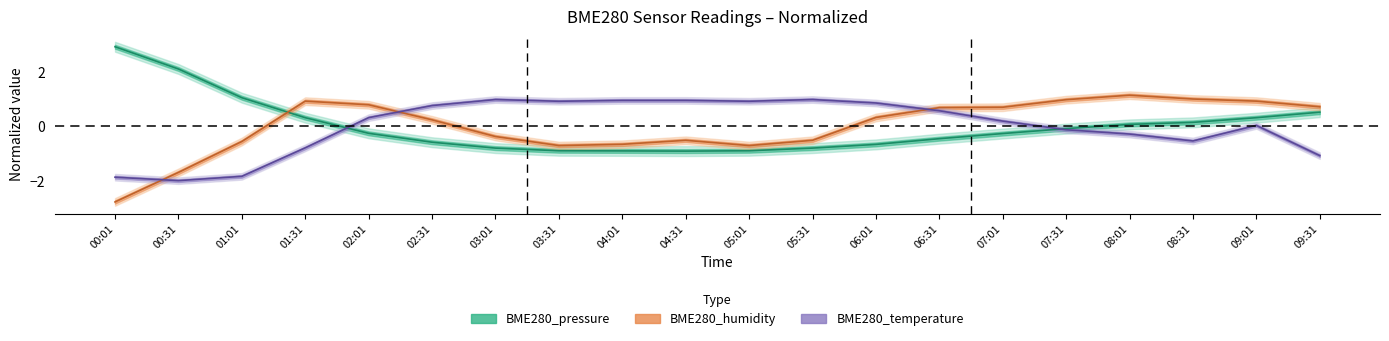

Rank the series by their maximum value, from highest to lowest.

BME280_pressure, BME280_humidity, BME280_temperature